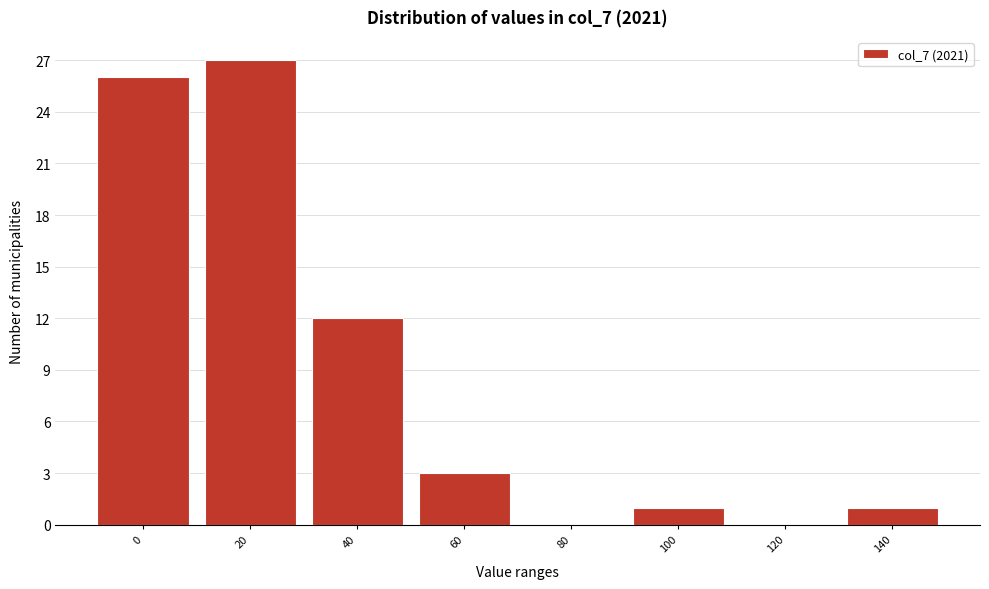

Reading left to right, transcribe all the data shown in this chart.

0=26	20=27	40=12	60=3	80=0	100=1	120=0	140=1